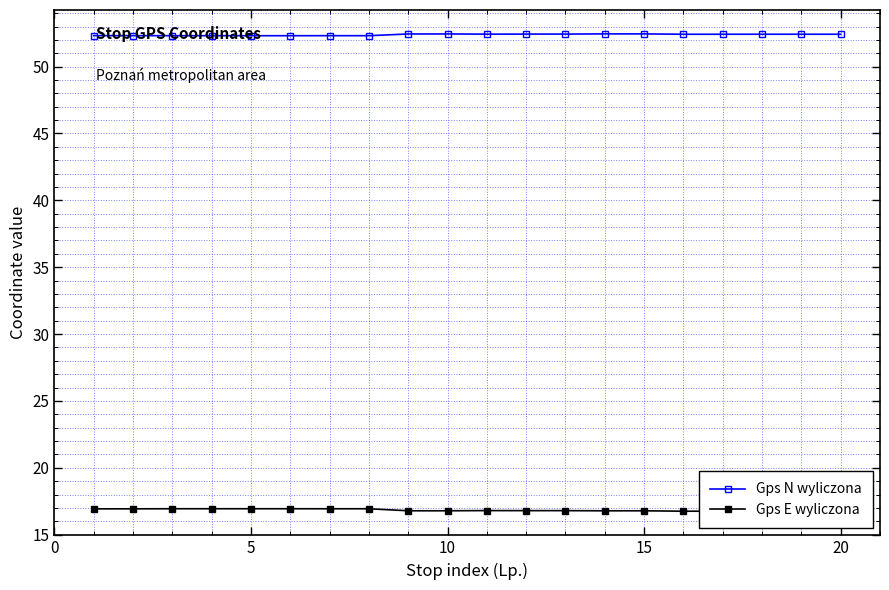

Is it true that Gps N wyliczona equals 52.3 at 5?

True